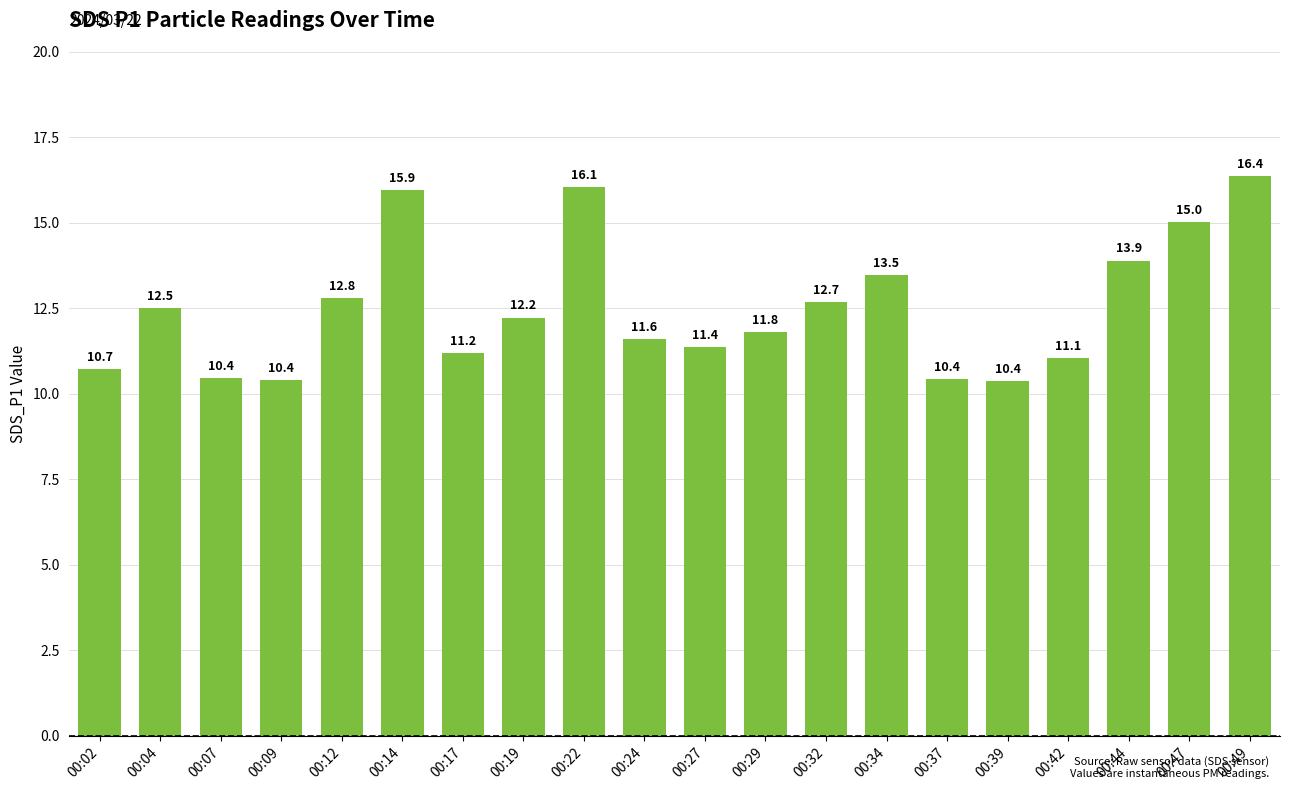

Read the value at 00:22.

16.1